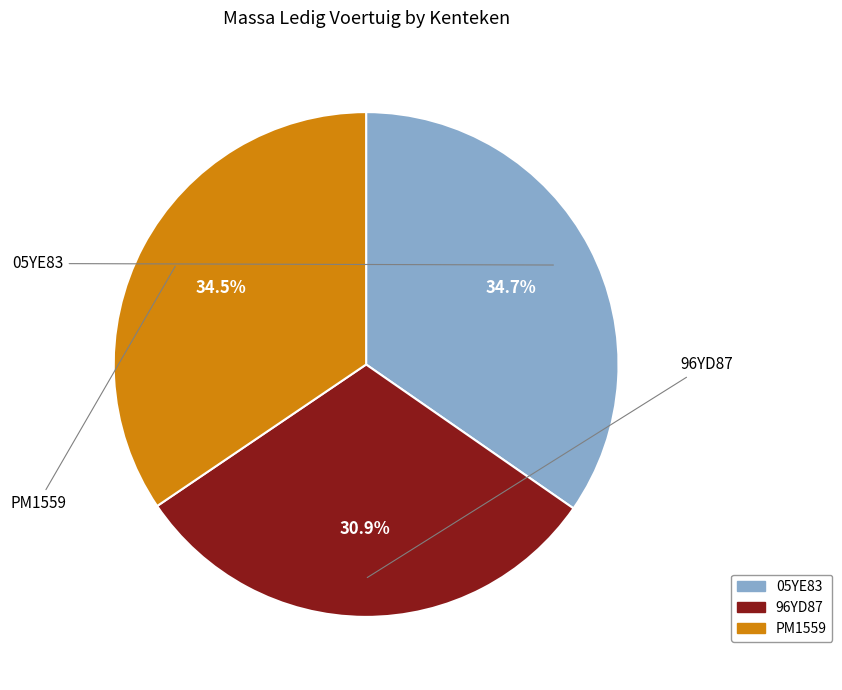

To the nearest percent, what percentage of the pie is 05YE83?

35%